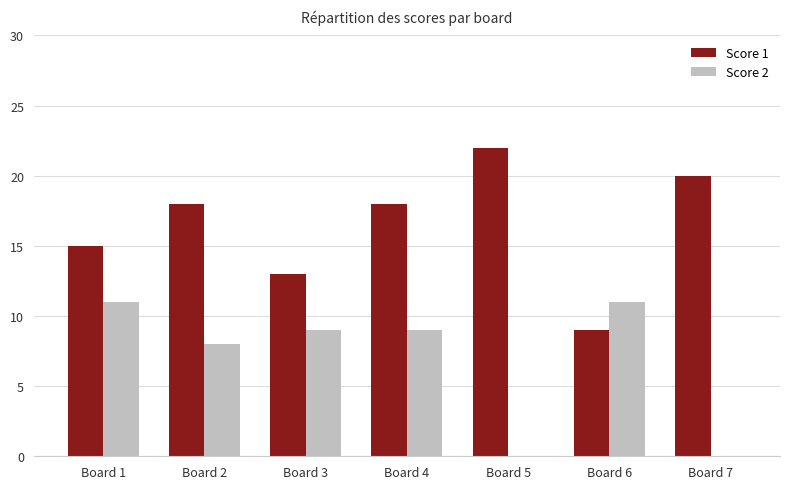

What is the average value of the Score 2 series?

7